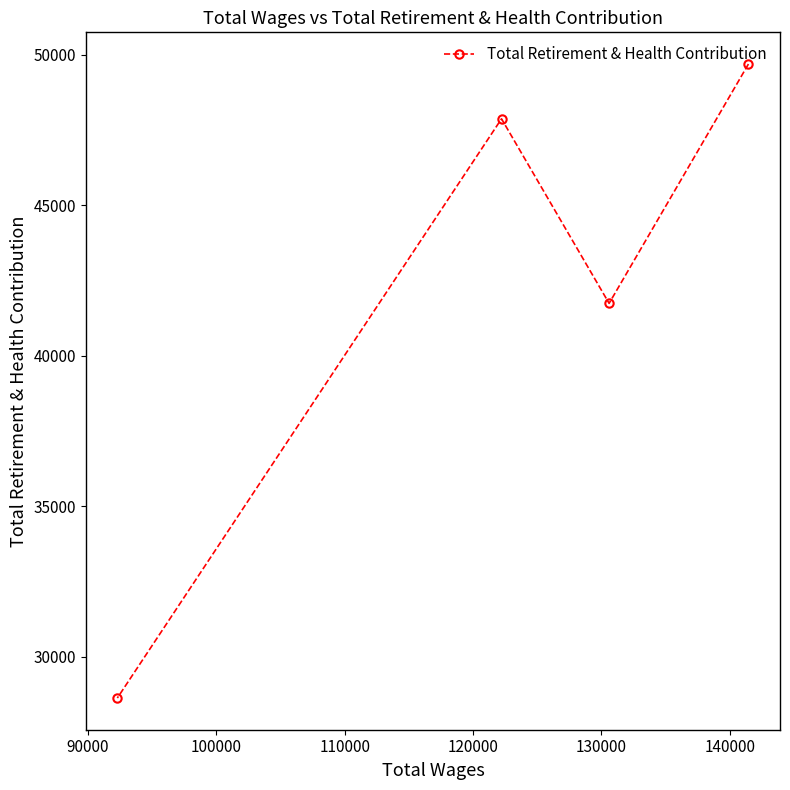

What is the average value?

41980